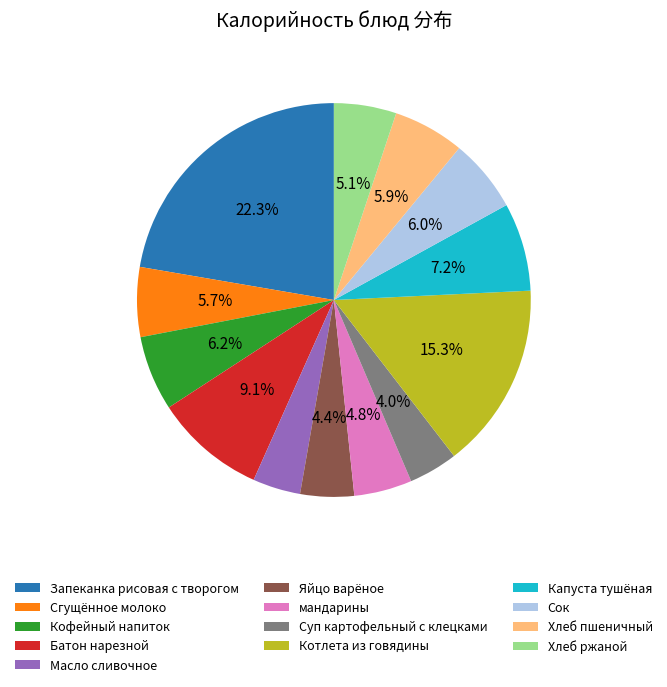

To the nearest percent, what percentage of the pie is Кофейный напиток?

6%